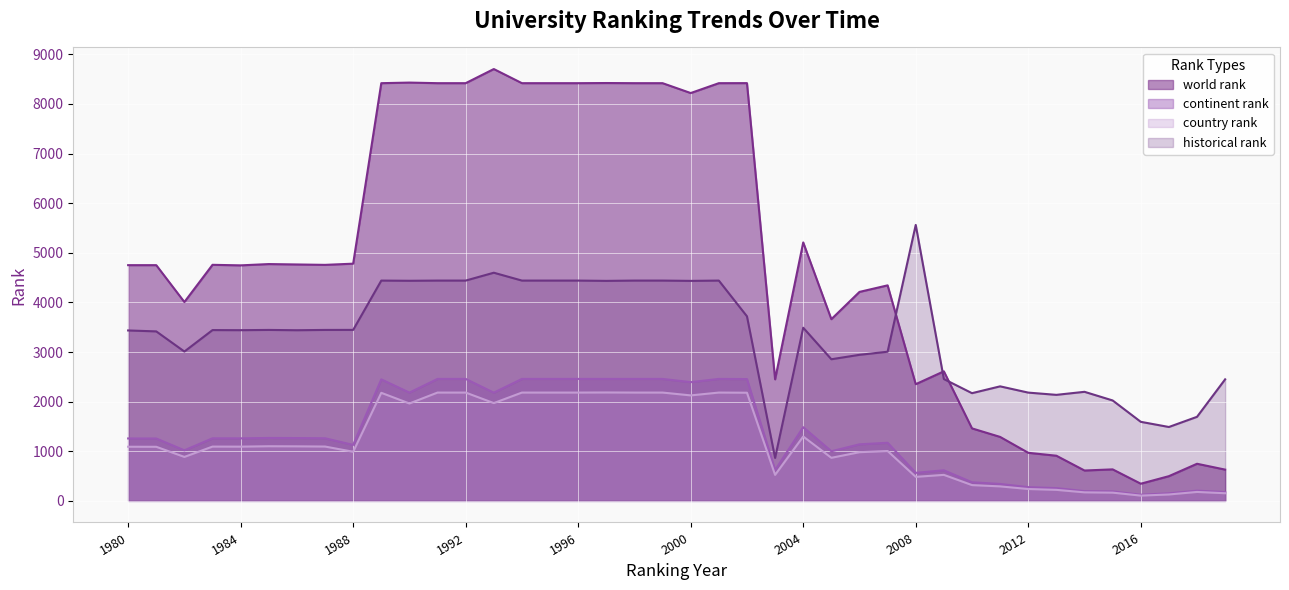

True or false: continent rank and historical rank cross at least once.

False